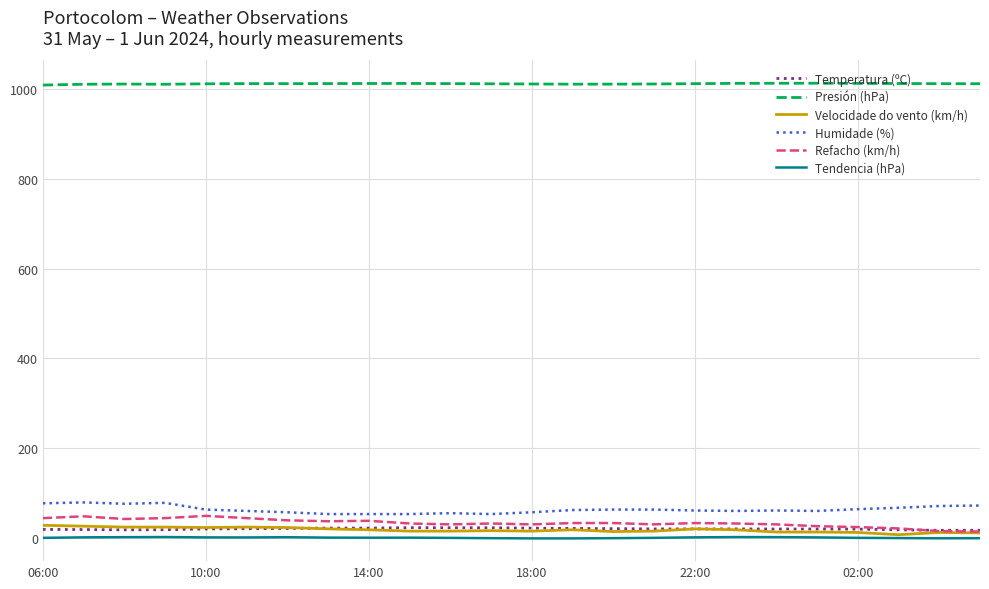

True or false: Temperatura (ºC) and Presión (hPa) intersect in this chart.

False